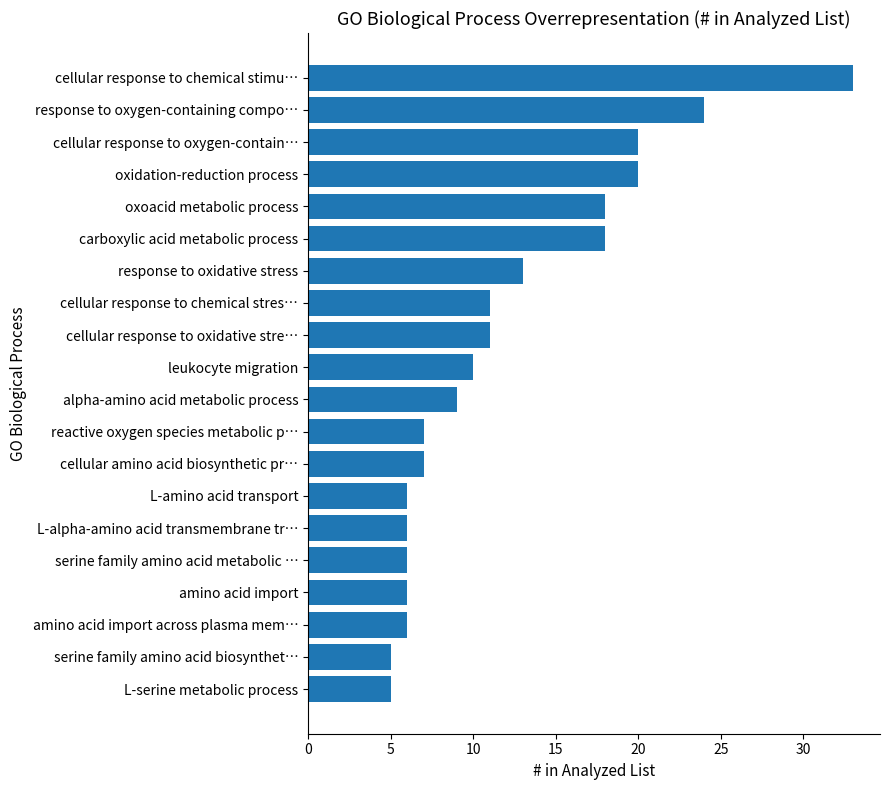

What is the change in value from amino acid import to carboxylic acid metabolic process?

+12